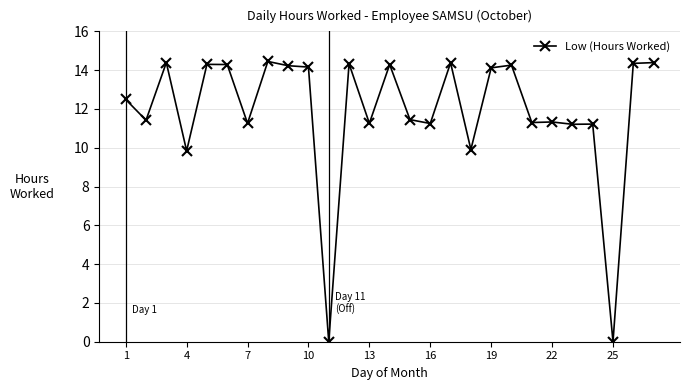

Count the number of categories in the chart.

27